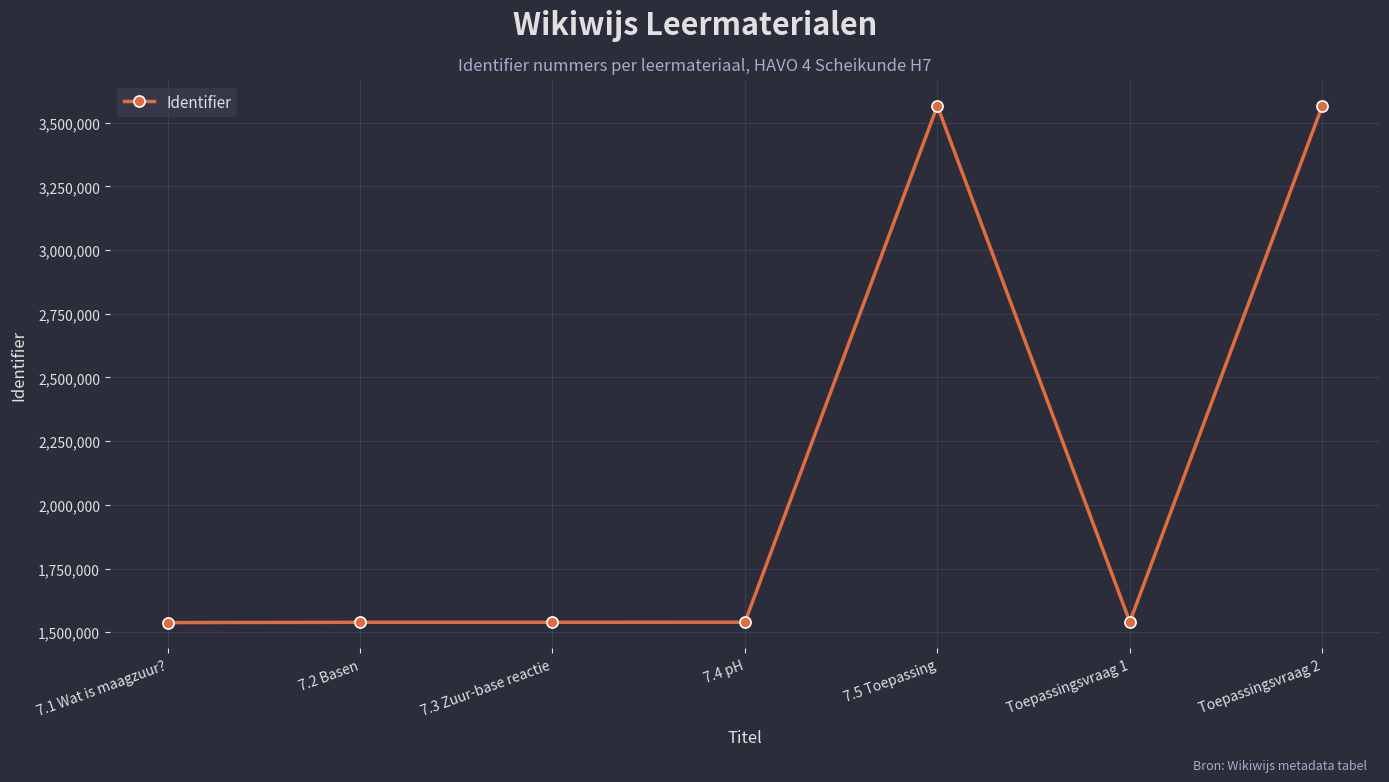

How many lines are shown in the chart?

1